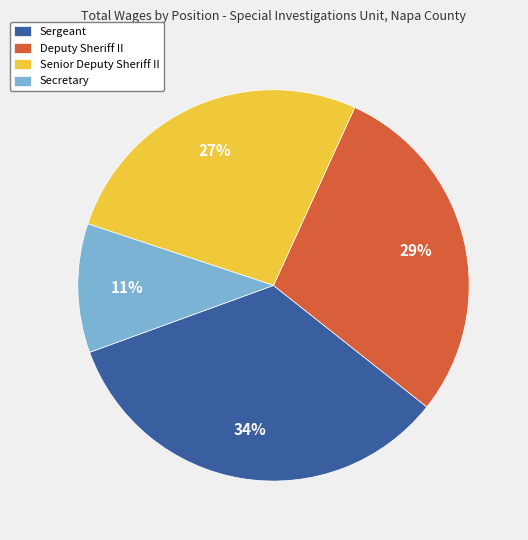

True or false: Sergeant accounts for 41% of the total.

False